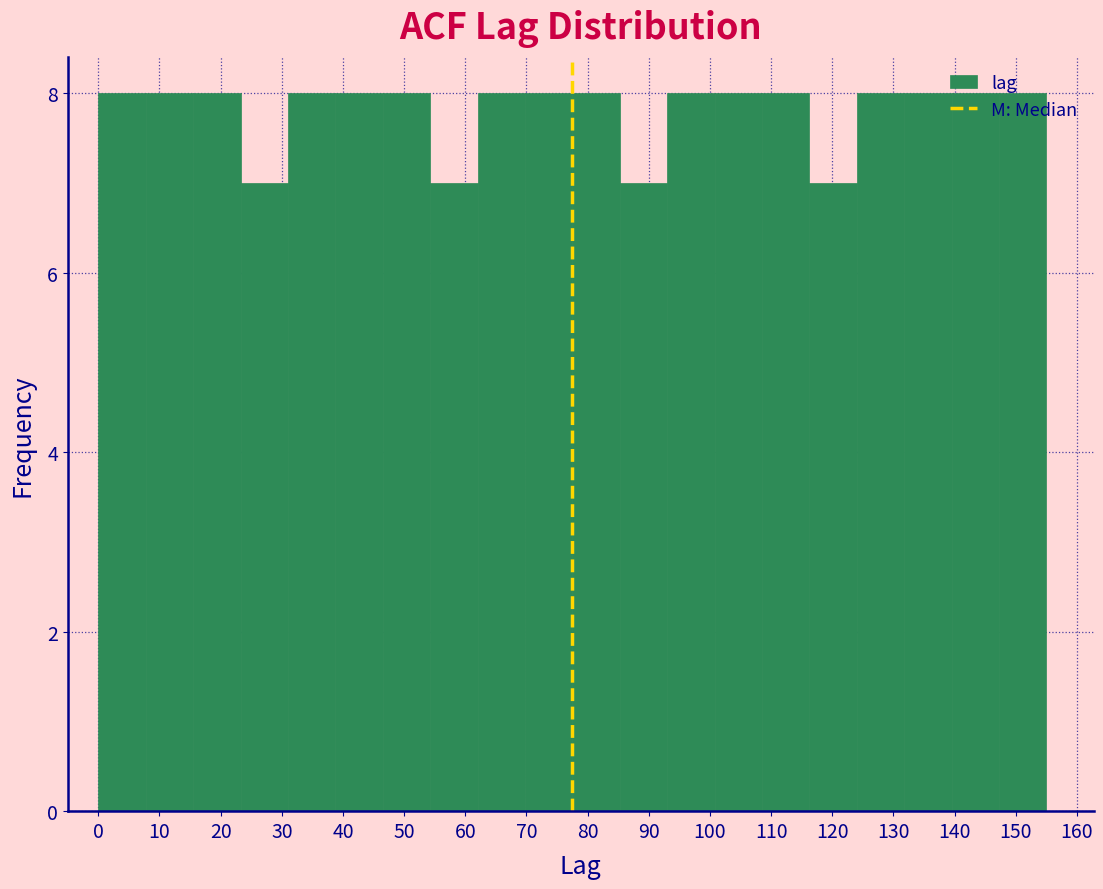

Reading left to right, list every bar in this chart as the range it spans on the x-axis followed by its height. Neither the bar edges nor the heights are printed on the chart, so give them approximately, as read against the axes.

0 to 8: 8
8 to 16: 8
16 to 23: 8
23 to 31: 7
31 to 39: 8
39 to 47: 8
47 to 54: 8
54 to 62: 7
62 to 70: 8
70 to 78: 8
78 to 85: 8
85 to 93: 7
93 to 101: 8
101 to 109: 8
109 to 116: 8
116 to 124: 7
124 to 132: 8
132 to 140: 8
140 to 147: 8
147 to 155: 8